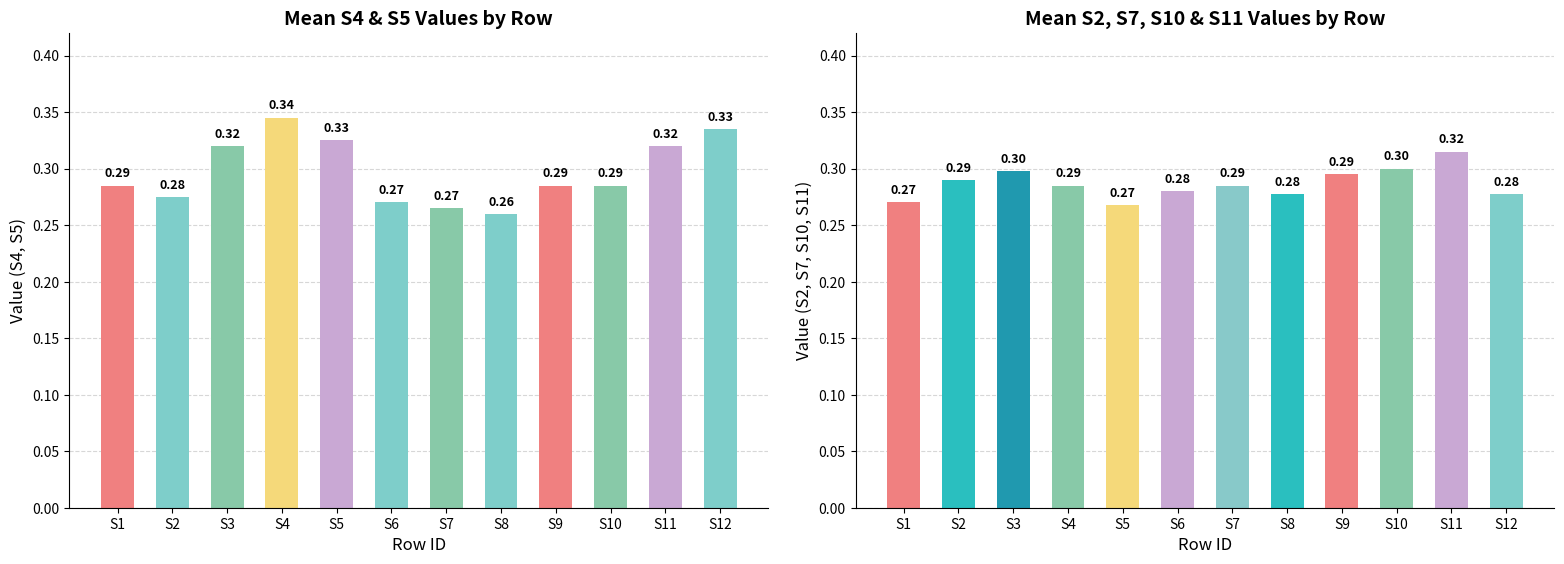

The value of Mean(S2, S7, S10, S11) at S6 is 0.5. True or false?

False